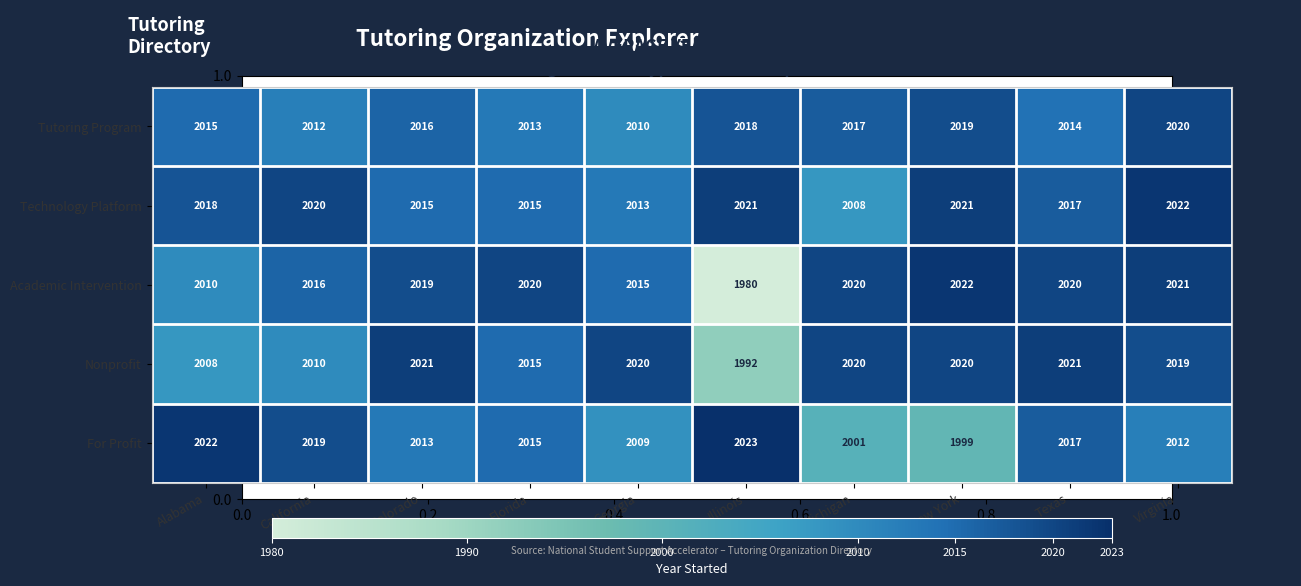

At which category is the sum across all series the highest?

Virginia